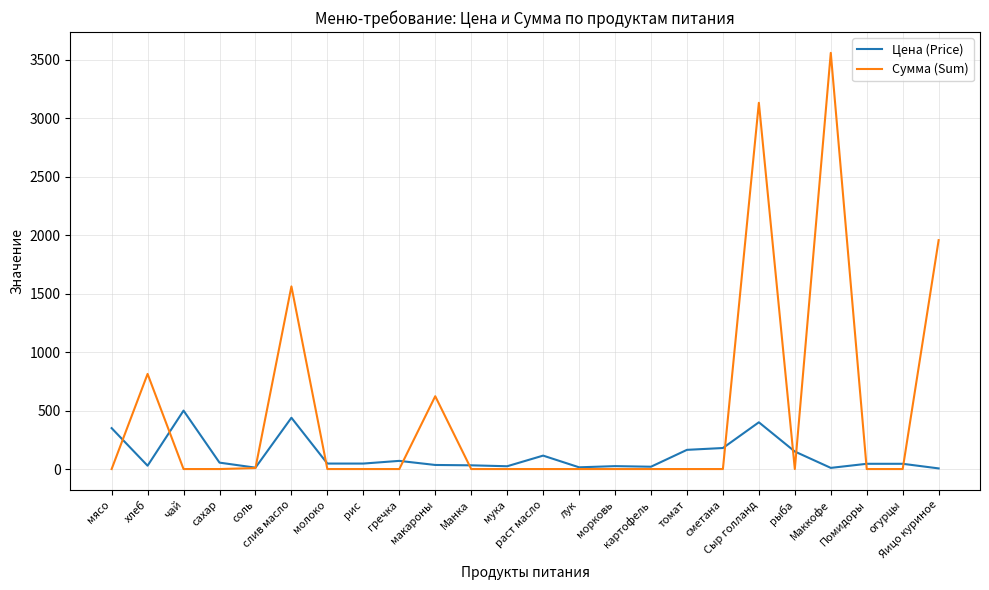

Does the chart have visible grid lines?

Yes